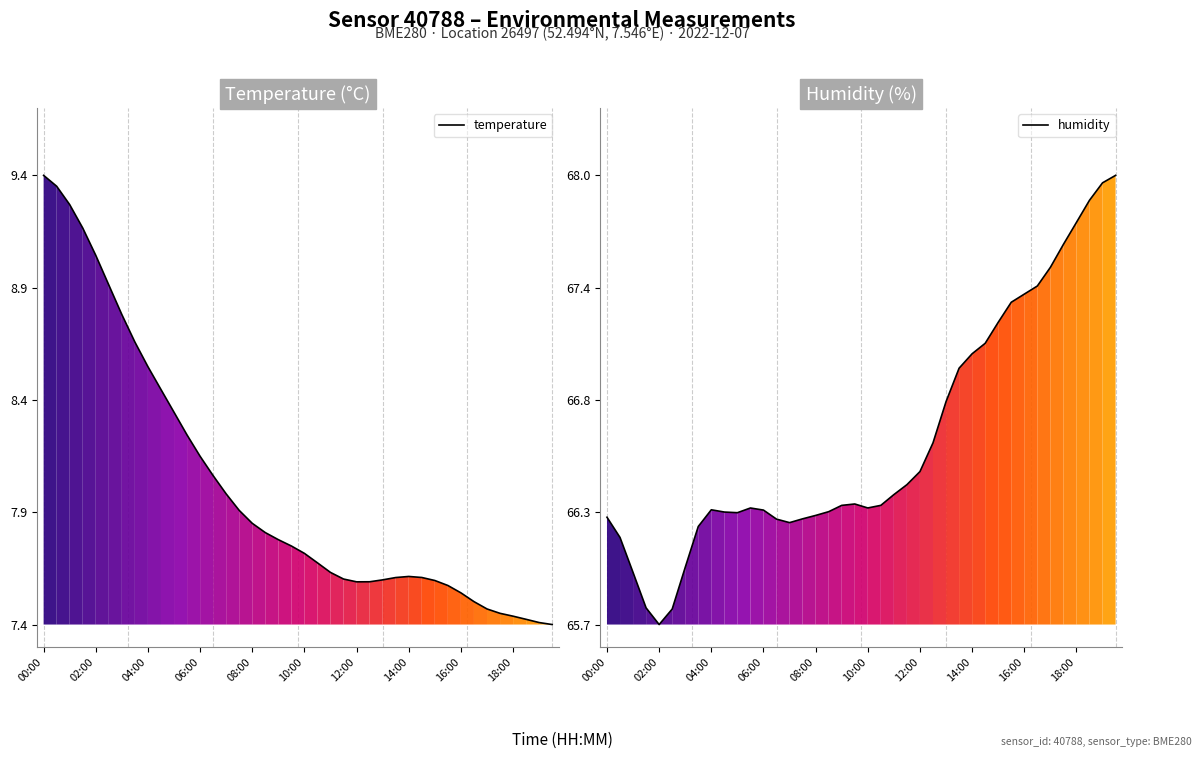

Which series has the widest spread of values?

temperature